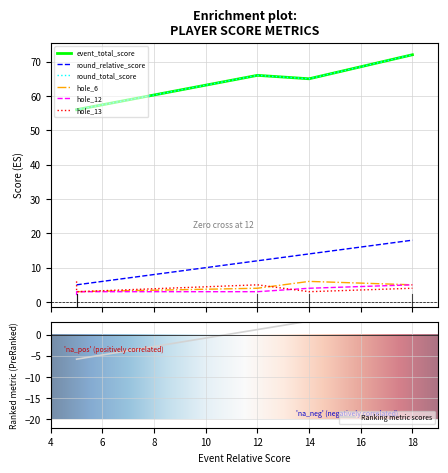

What is the maximum value for round_total_score?

72